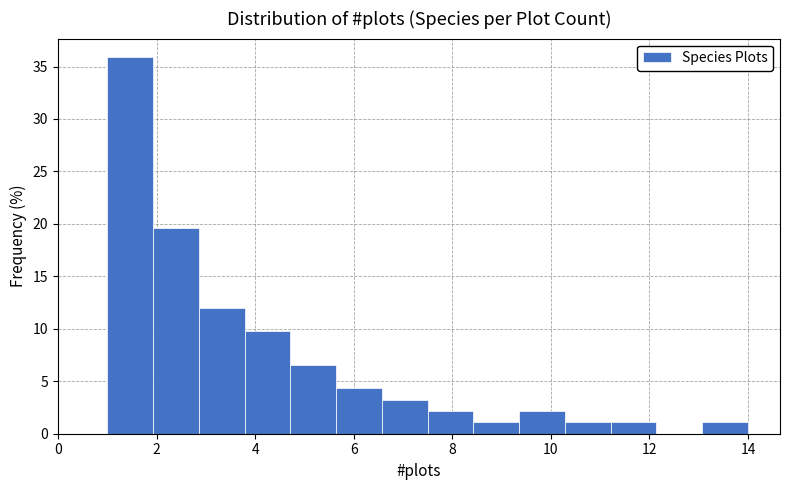

How tall is the bar that spans 2.8 to 3.8 on the x-axis? Neither the bar edges nor the heights are printed on the chart, so give them approximately, as read against the axes.

12.0